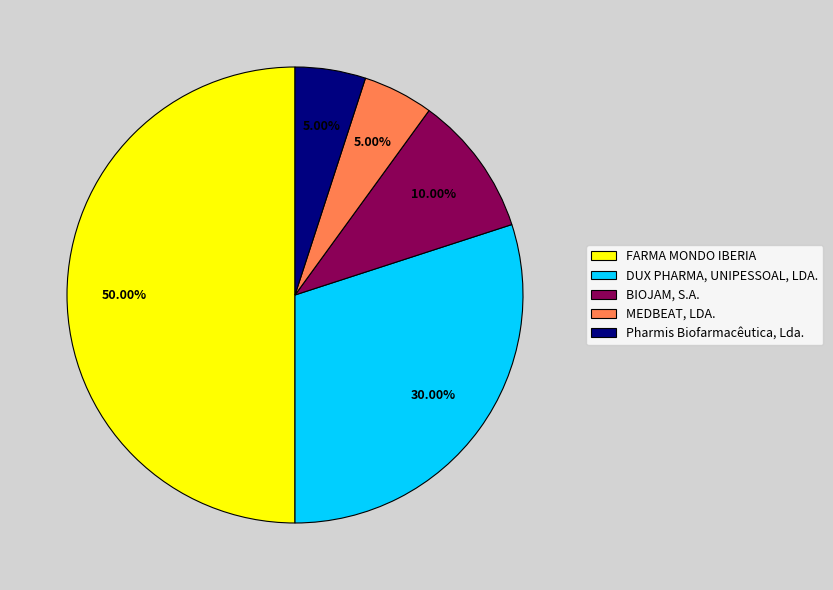

To the nearest percent, what is the combined percentage of DUX PHARMA, UNIPESSOAL, LDA. and BIOJAM, S.A.?

40%